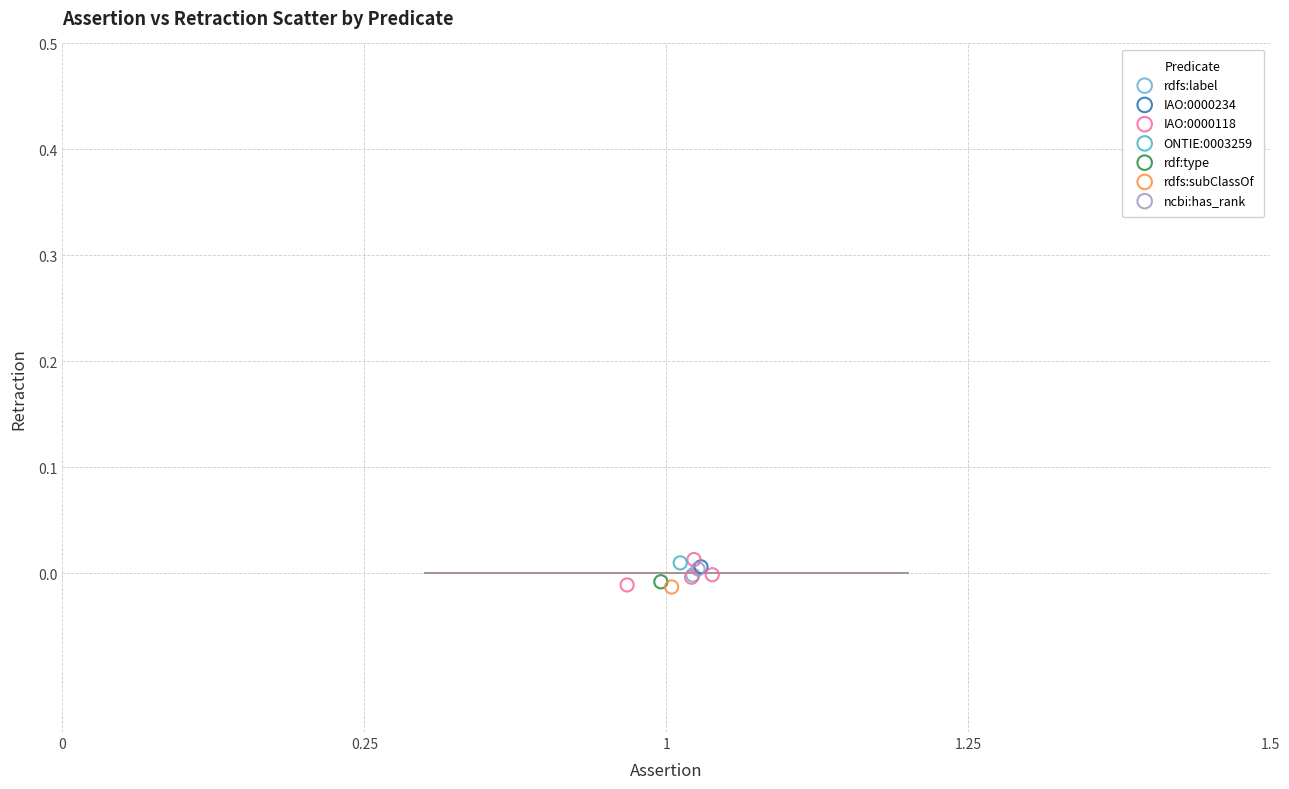

What are all the series names shown in the legend?

rdfs:label, IAO:0000234, IAO:0000118, ONTIE:0003259, rdf:type, rdfs:subClassOf, ncbi:has_rank